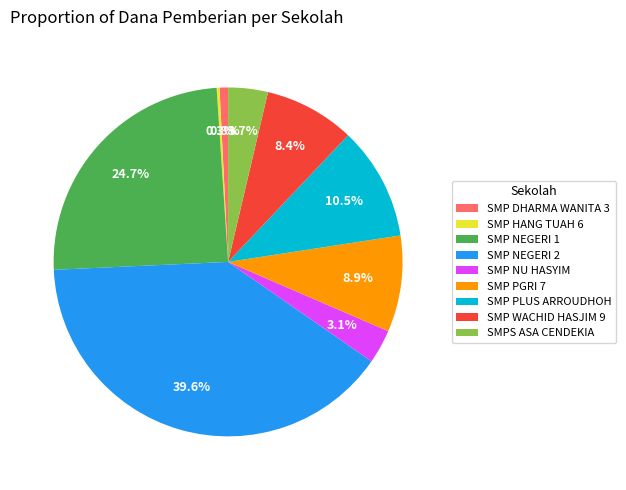

Approximately how many times larger is the value at SMP PGRI 7 compared to SMP NEGERI 1?

0.4